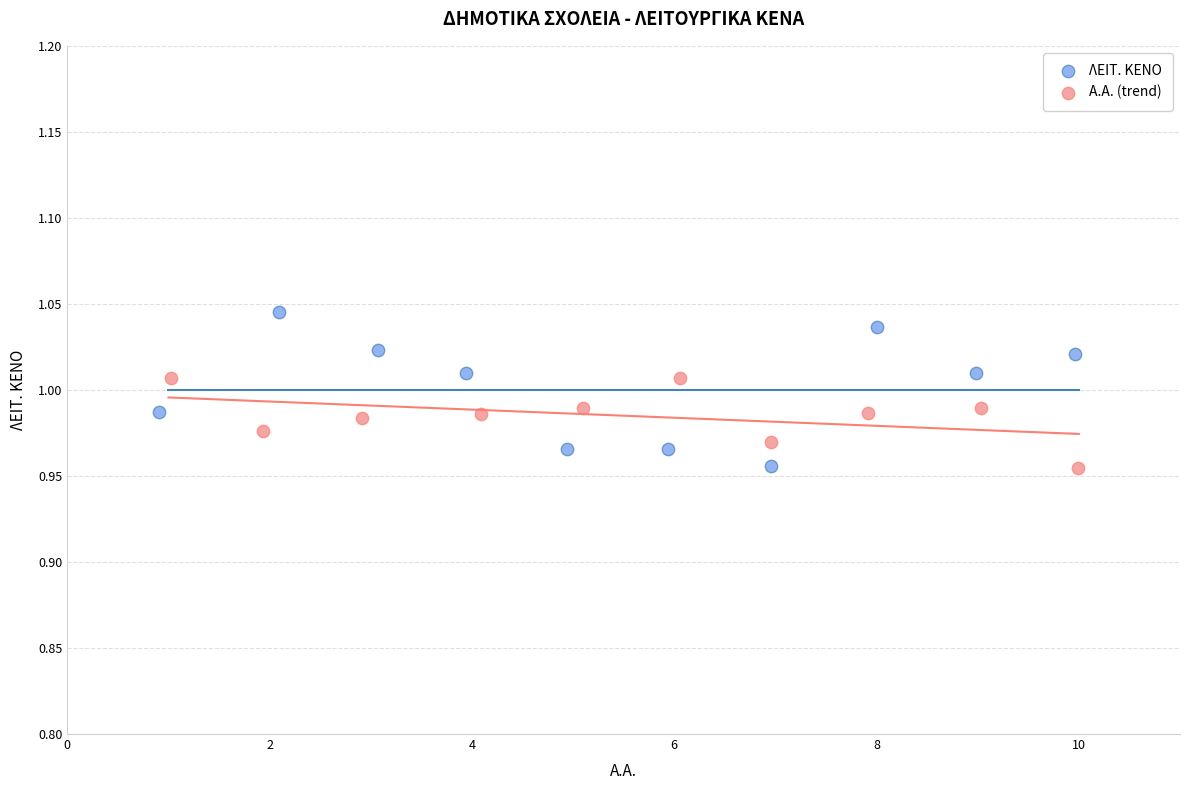

Which series has the largest Y range (max minus min)?

ΛΕΙΤ. ΚΕΝΟ